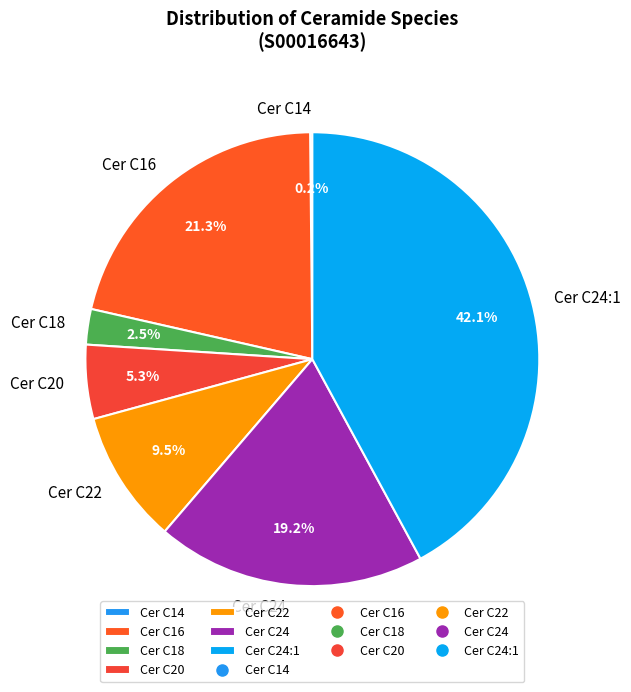

Approximately how many times larger is the value at Cer C24 compared to Cer C16?

0.9